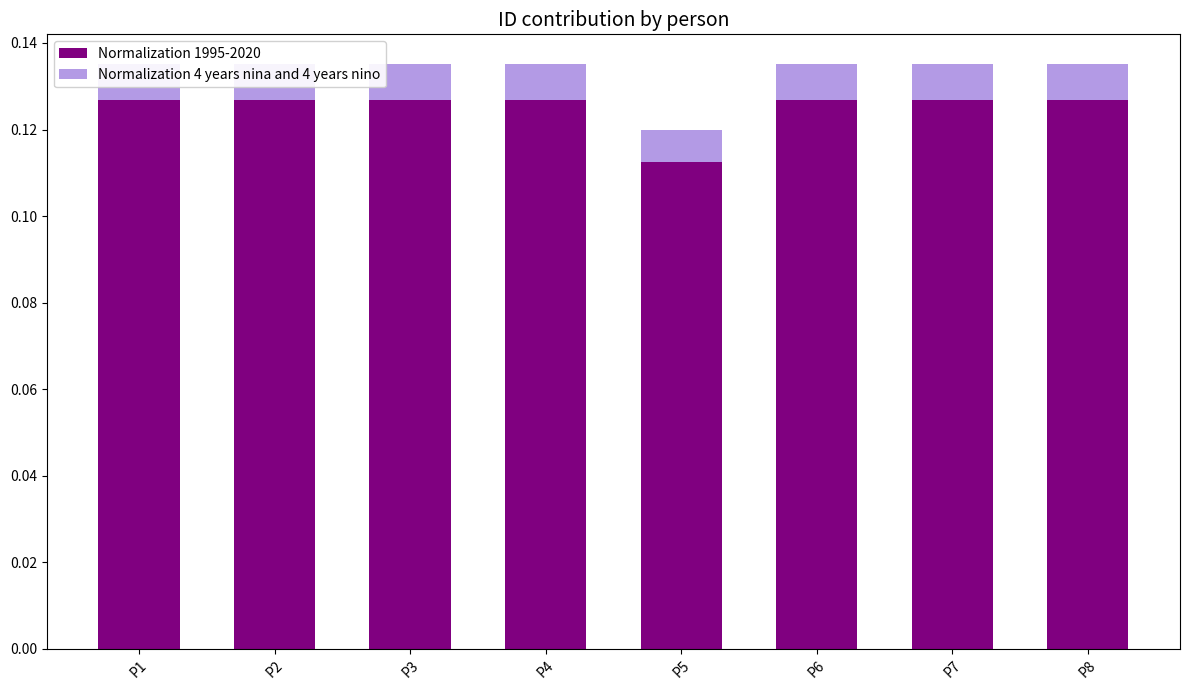

Where is Normalization 1995-2020 nearest to the value 0?

P5